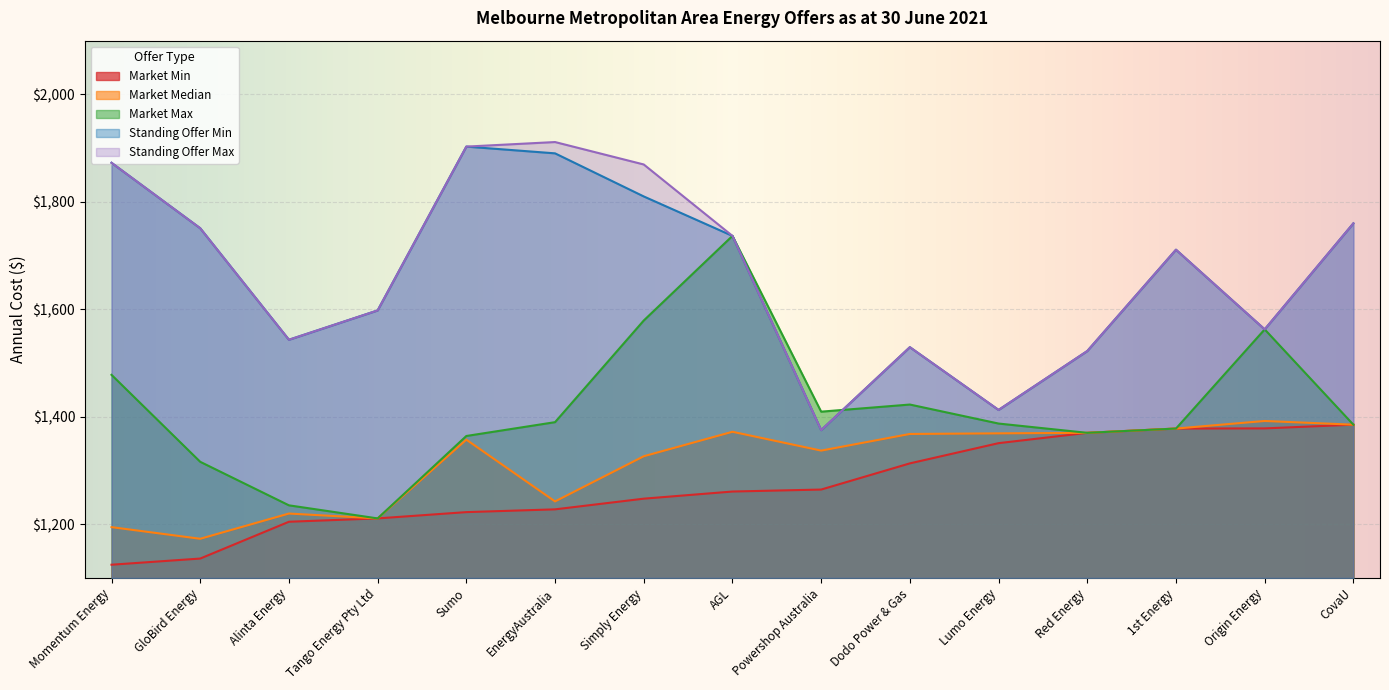

Reading left to right, what are all the values shown in this chart?

Market Min: 1124.6	1136.0	1204.5	1210.8	1222.5	1227.6	1247.5	1260.8	1264.5	1313.2	1350.8	1370.0	1378.0	1378.3	1385.2
Market Median: 1194.5	1172.8	1219.8	1210.8	1357.3	1242.4	1326.5	1372.0	1337.0	1367.9	1369.1	1370.0	1378.0	1392.1	1385.2
Market Max: 1478.0	1316.1	1235.1	1210.8	1364.2	1389.9	1579.1	1736.6	1409.5	1422.7	1387.3	1370.0	1378.0	1562.6	1385.2
Standing Offer Min: 1872.7	1750.9	1543.3	1597.9	1902.8	1890.3	1810.1	1736.6	1375.1	1529.5	1412.7	1522.3	1710.9	1562.6	1760.0
Standing Offer Max: 1872.7	1750.9	1543.3	1597.9	1902.8	1911.3	1869.5	1736.6	1375.1	1529.5	1412.7	1522.3	1710.9	1562.6	1760.0